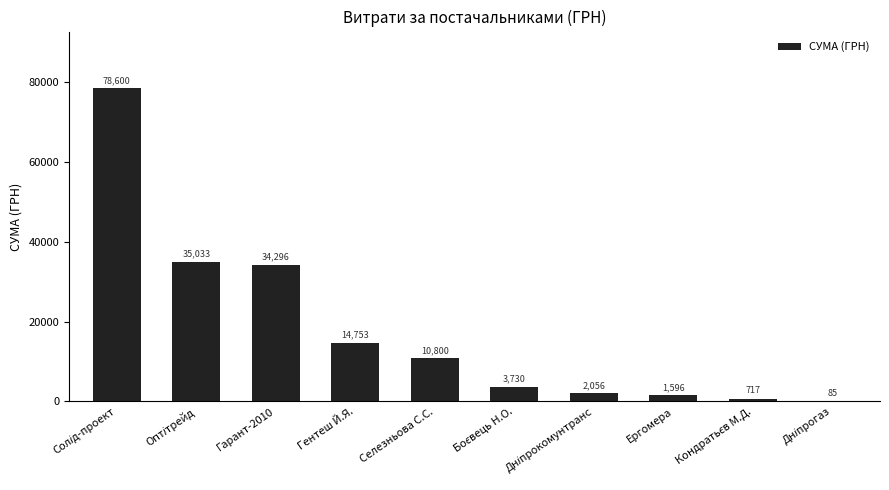

What is the sum of all values?

181666.2